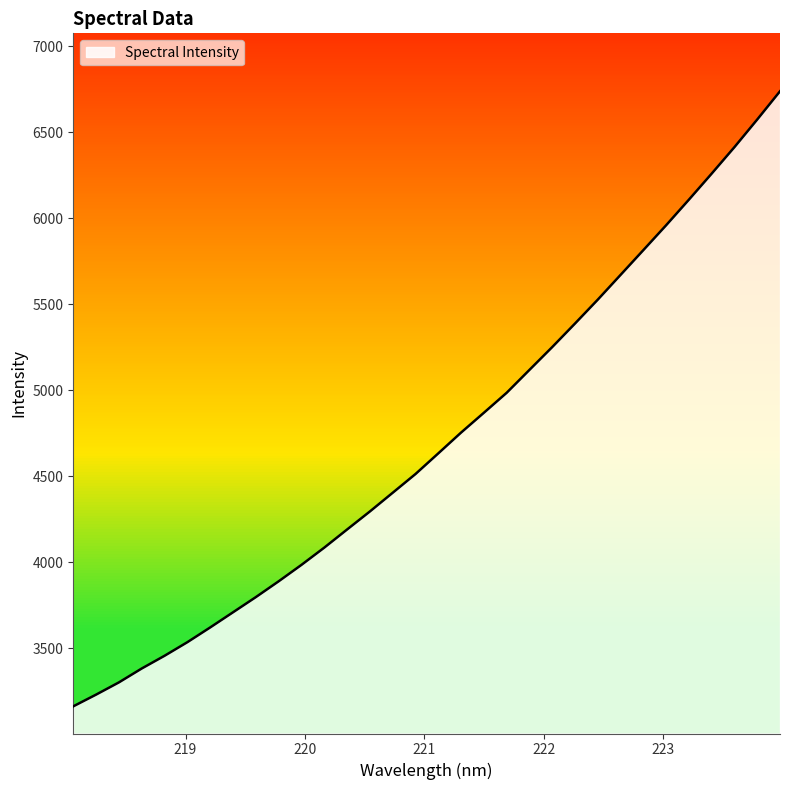

What is the difference between the maximum and minimum values?

3578.1